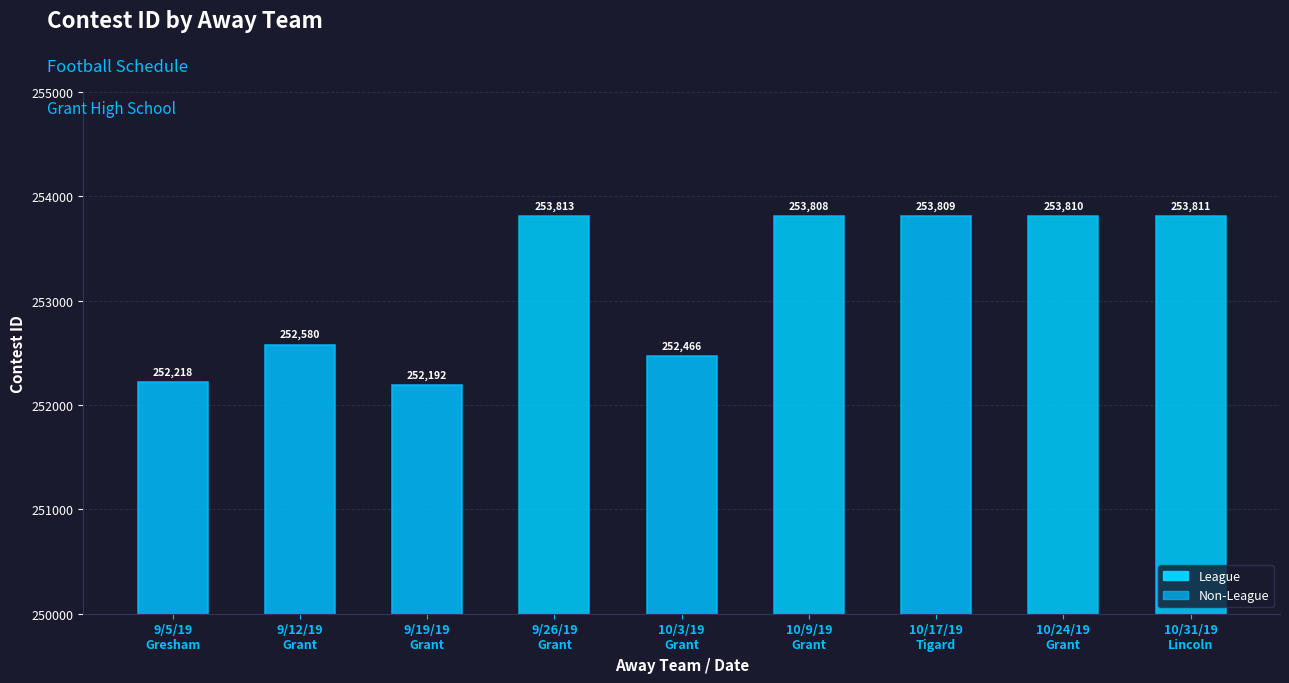

The value at 9/19/19
Grant is 252192. True or false?

True